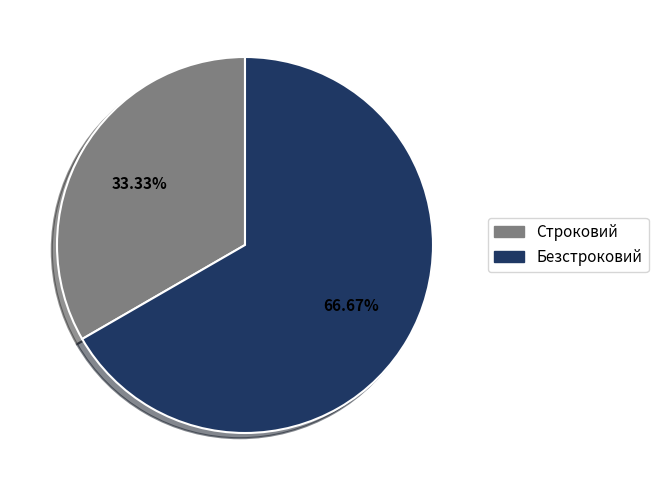

To the nearest percent, what is the average slice percentage?

50%